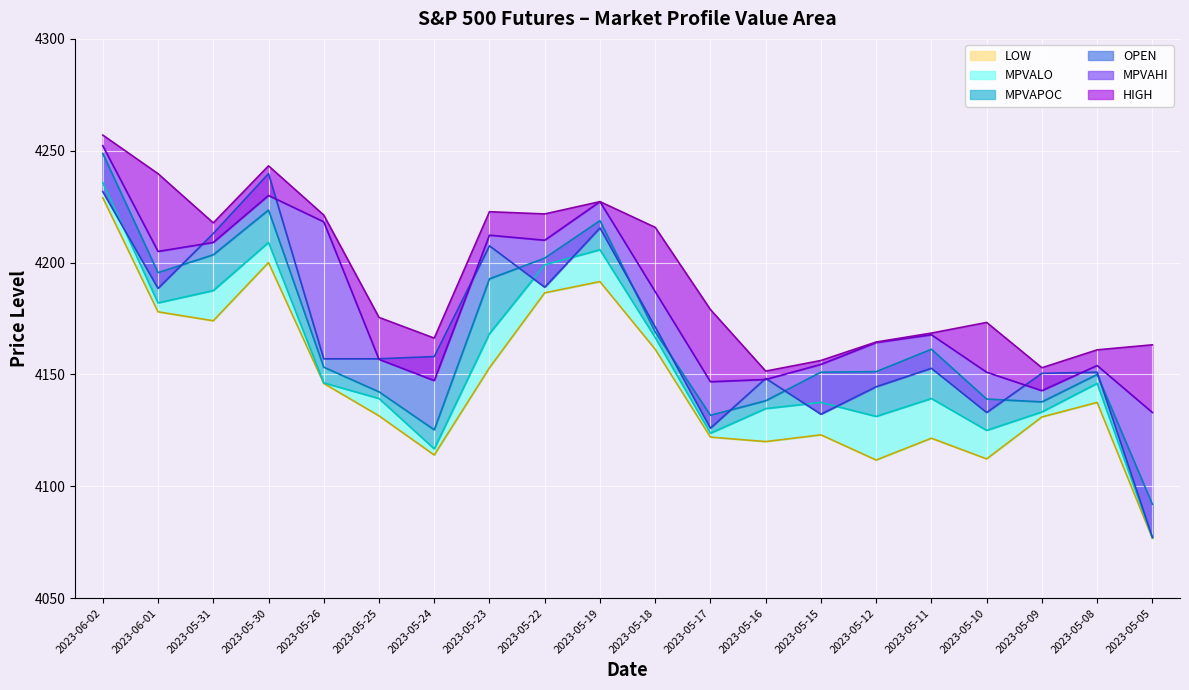

At how many categories does at least one series exceed 4138?

20